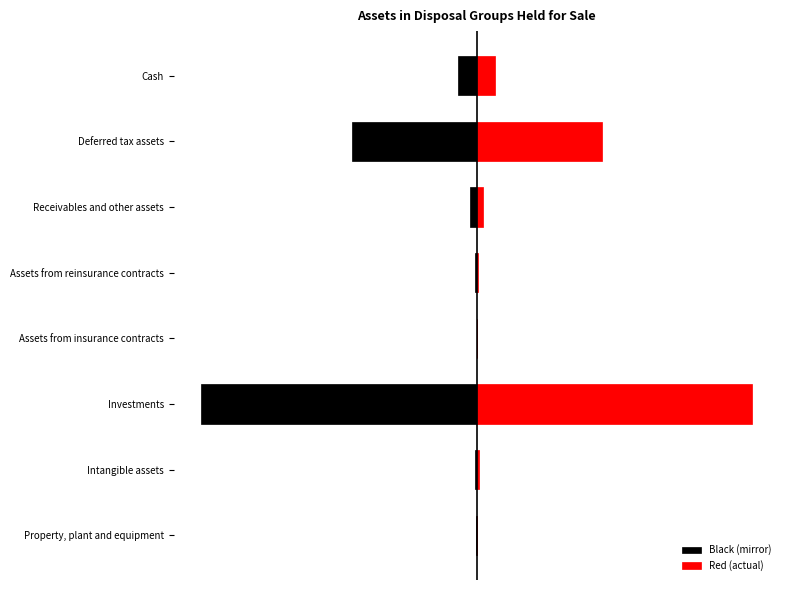

What is the sum of the Value (€ thousand) [Right] values at Deferred tax assets and Assets from reinsurance contracts?

88413